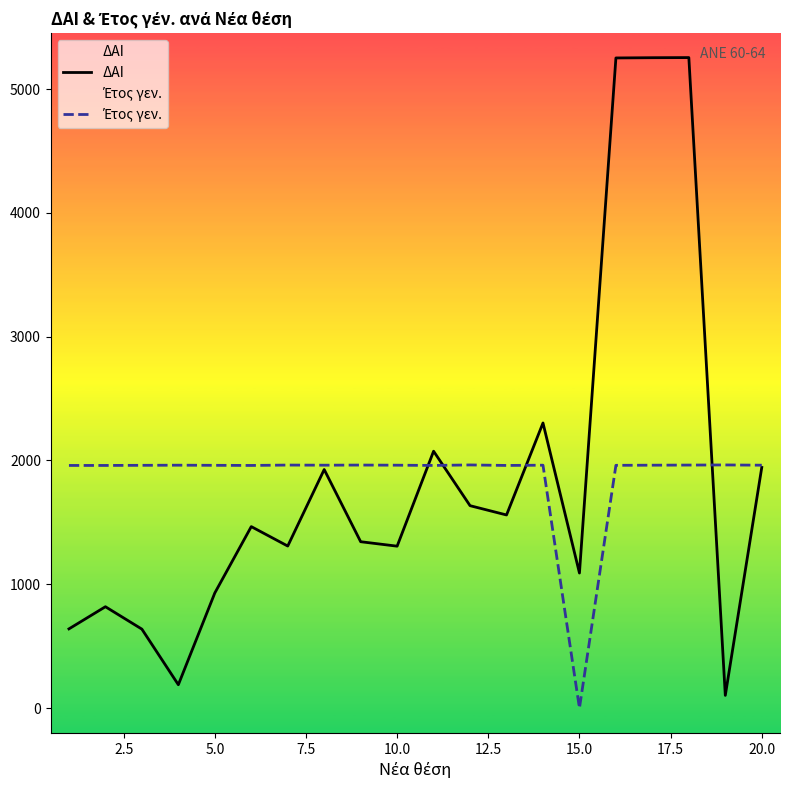

What is the highest value of the ΔΑΙ series?

5254